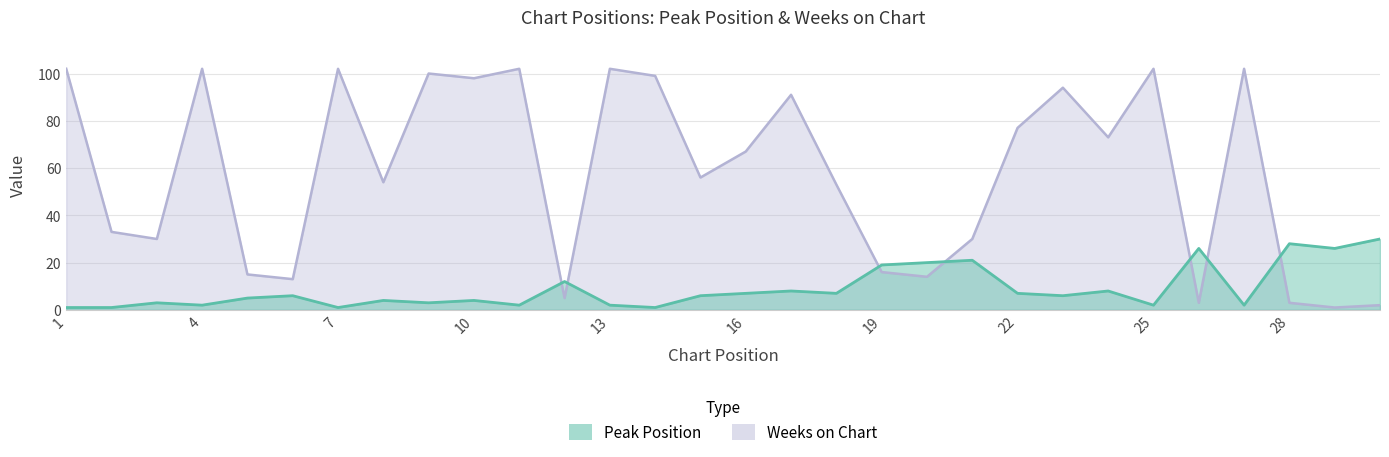

Where is the first local minimum for Weeks on Chart?

3